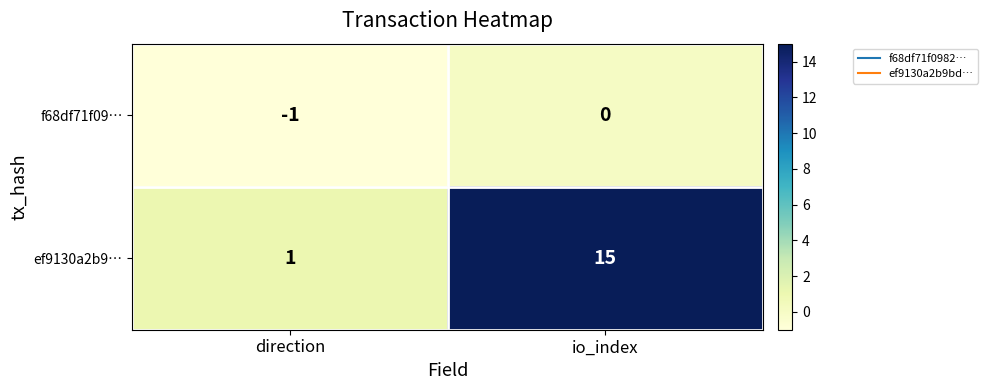

At which label is f68df71f09… closest to 0?

io_index